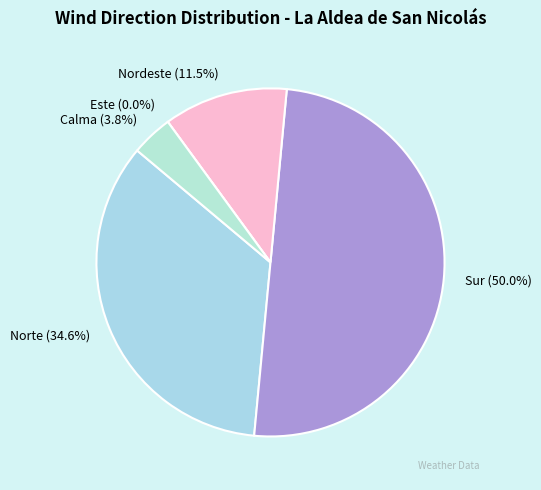

To the nearest percent, what portion does Nordeste represent?

12%